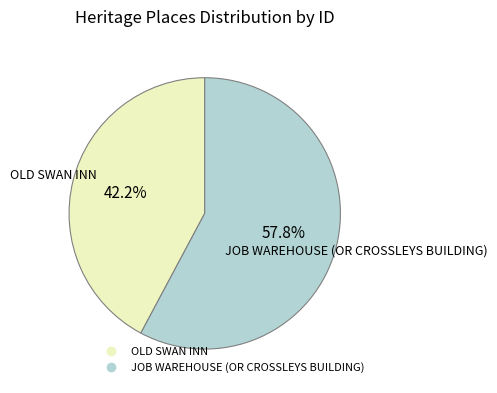

True or false: JOB WAREHOUSE (OR CROSSLEYS BUILDING) accounts for 65% of the total.

False